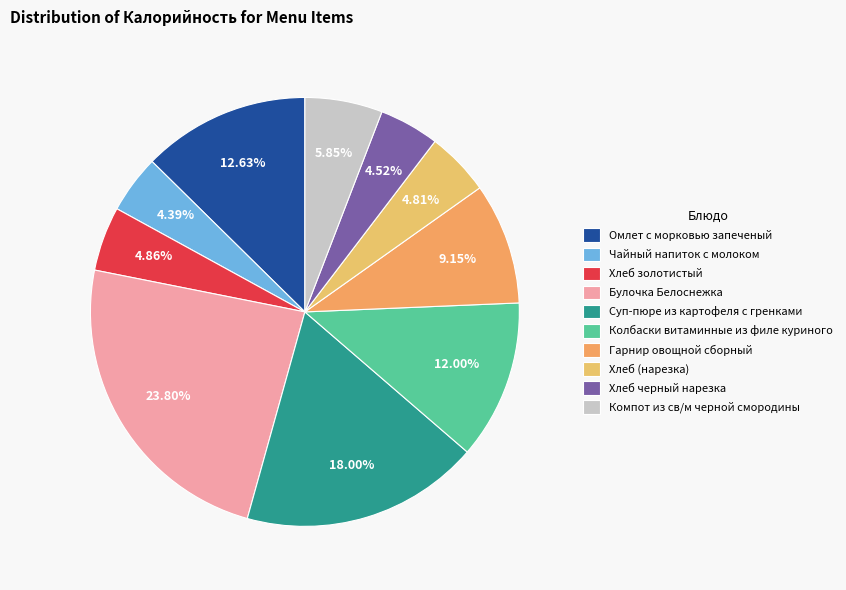

Which slice is the largest?

Булочка Белоснежка